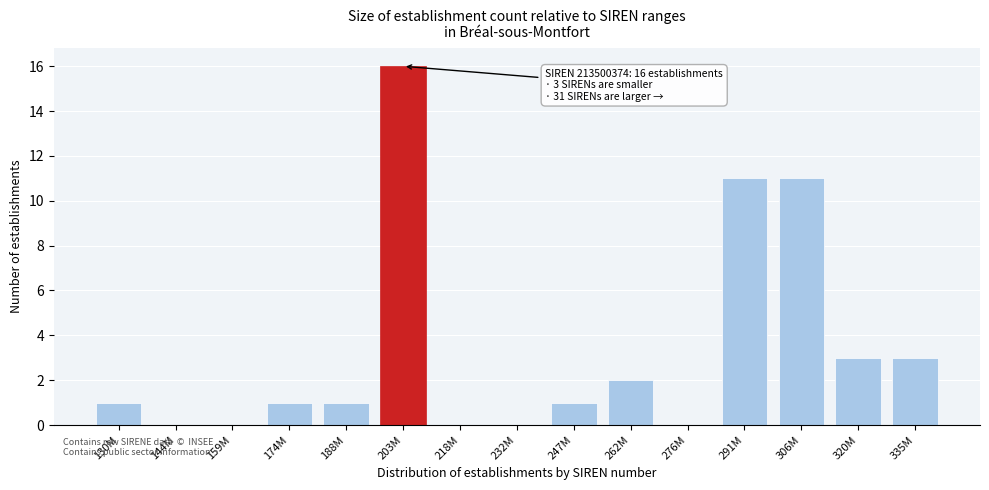

Reading left to right, extract all data points from this chart.

130M=1	144M=0	159M=0	174M=1	188M=1	203M=16	218M=0	232M=0	247M=1	262M=2	276M=0	291M=11	306M=11	320M=3	335M=3